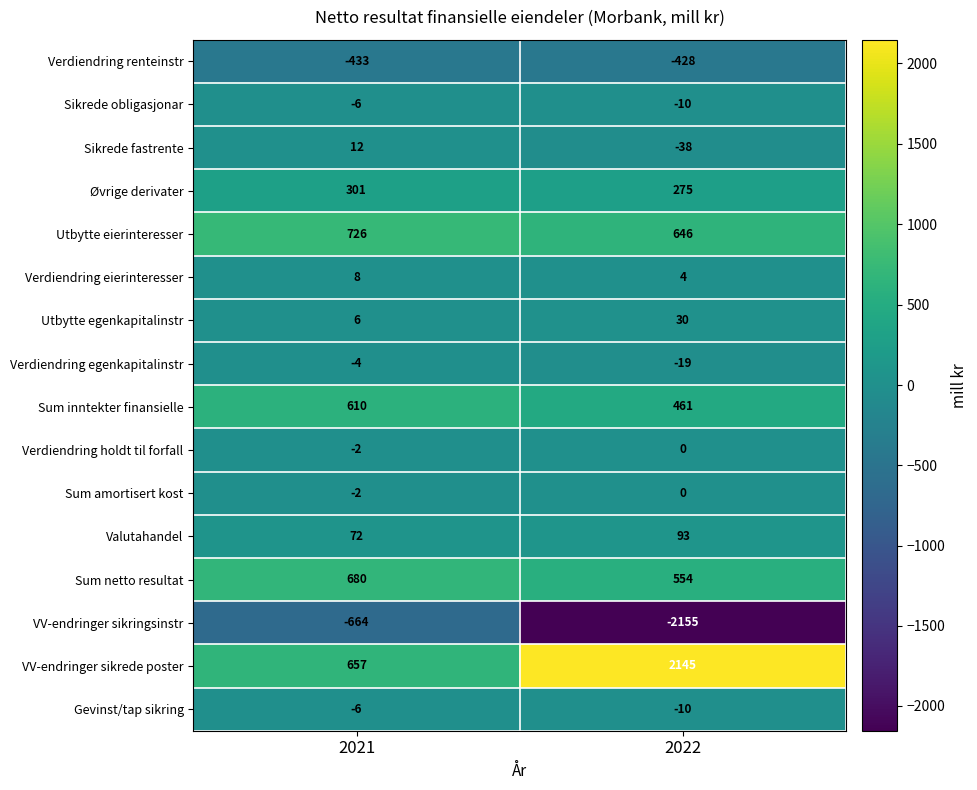

Which series has the largest range (max minus min)?

VV-endringer sikringsinstr